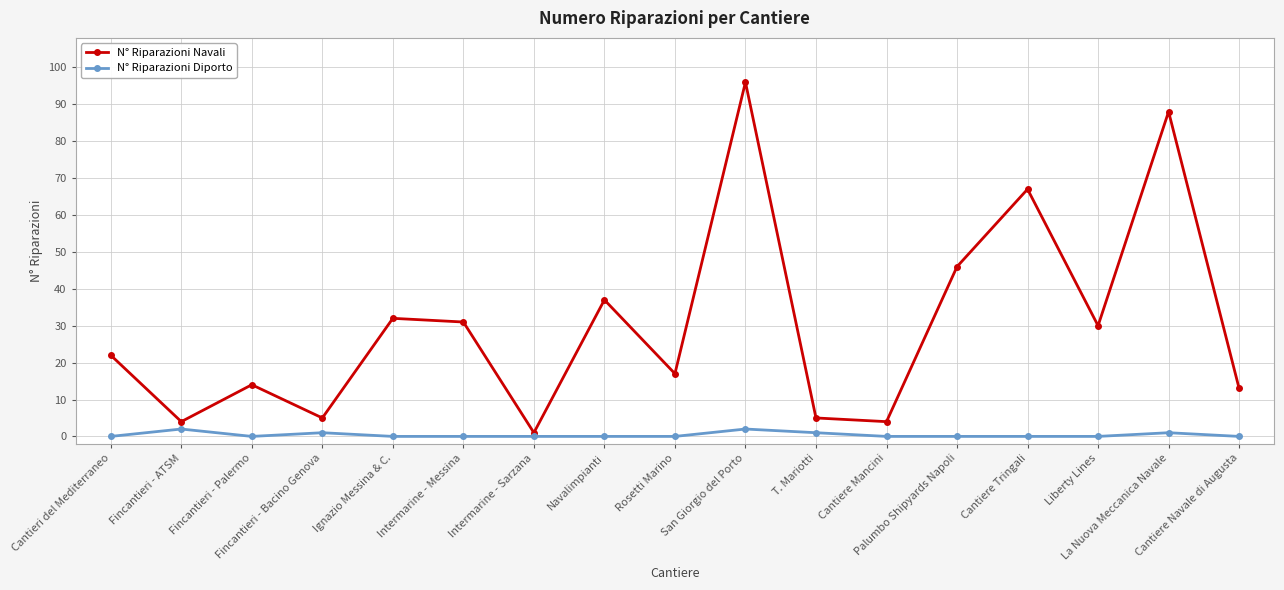

List the series in order of their peak value, highest first.

N° Riparazioni Navali, N° Riparazioni Diporto